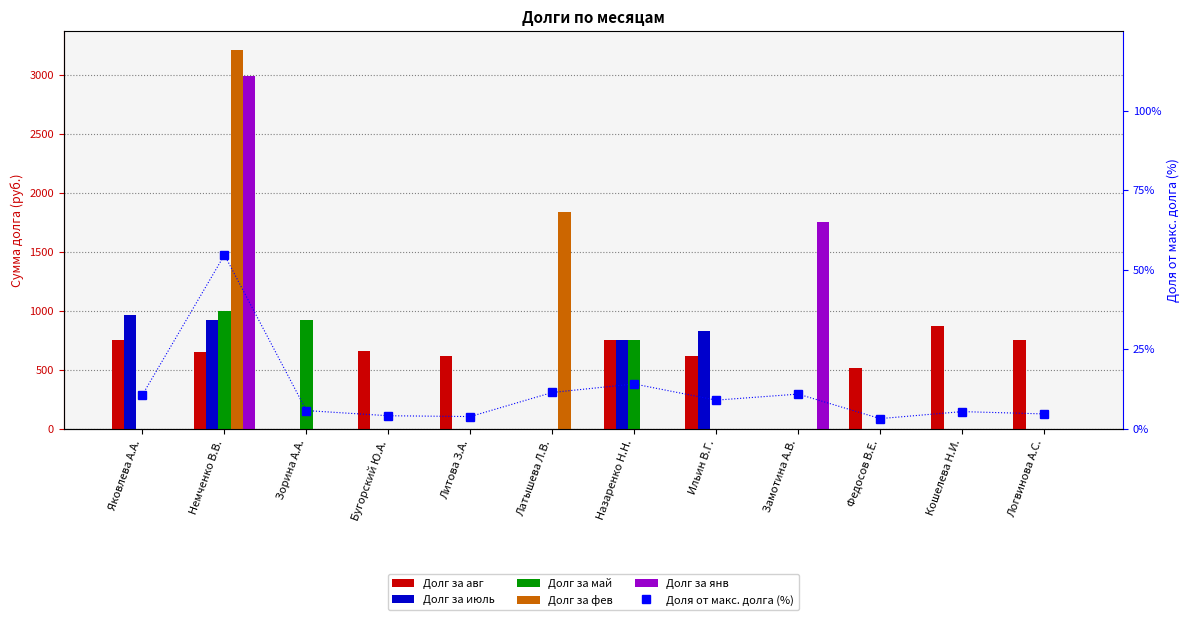

Reading right to left, extract all data points from this chart.

Долг за авг: Логвинова А.С.=752.3	Кошелева Н.И.=869.3	Федосов В.Е.=515.5	Замотина А.В.=0.0	Ильин В.Г.=620.9	Назаренко Н.Н.=755.2	Латышева Л.В.=0.0	Литова З.А.=619.5	Бугорский Ю.А.=659.9	Зорина А.А.=0.0	Немченко В.В.=649.8	Яковлева А.А.=752.3
Долг за июль: Логвинова А.С.=0.0	Кошелева Н.И.=0.0	Федосов В.Е.=0.0	Замотина А.В.=0.0	Ильин В.Г.=827.5	Назаренко Н.Н.=755.2	Латышева Л.В.=0.0	Литова З.А.=0.0	Бугорский Ю.А.=0.0	Зорина А.А.=0.0	Немченко В.В.=922.5	Яковлева А.А.=967.7
Долг за май: Логвинова А.С.=0.0	Кошелева Н.И.=0.0	Федосов В.Е.=0.0	Замотина А.В.=0.0	Ильин В.Г.=0.0	Назаренко Н.Н.=755.2	Латышева Л.В.=0.0	Литова З.А.=0.0	Бугорский Ю.А.=0.0	Зорина А.А.=921.9	Немченко В.В.=1000.8	Яковлева А.А.=0.0
Долг за фев: Логвинова А.С.=0.0	Кошелева Н.И.=0.0	Федосов В.Е.=0.0	Замотина А.В.=0.0	Ильин В.Г.=0.0	Назаренко Н.Н.=0.0	Латышева Л.В.=1836.3	Литова З.А.=0.0	Бугорский Ю.А.=0.0	Зорина А.А.=0.0	Немченко В.В.=3213.3	Яковлева А.А.=0.0
Долг за янв: Логвинова А.С.=0.0	Кошелева Н.И.=0.0	Федосов В.Е.=0.0	Замотина А.В.=1754.2	Ильин В.Г.=0.0	Назаренко Н.Н.=0.0	Латышева Л.В.=0.0	Литова З.А.=0.0	Бугорский Ю.А.=0.0	Зорина А.А.=0.0	Немченко В.В.=2994.2	Яковлева А.А.=0.0
Доля от макс. долга (%): Логвинова А.С.=4.7	Кошелева Н.И.=5.4	Федосов В.Е.=3.2	Замотина А.В.=10.9	Ильин В.Г.=9.0	Назаренко Н.Н.=14.1	Латышева Л.В.=11.4	Литова З.А.=3.9	Бугорский Ю.А.=4.1	Зорина А.А.=5.7	Немченко В.В.=54.7	Яковлева А.А.=10.7